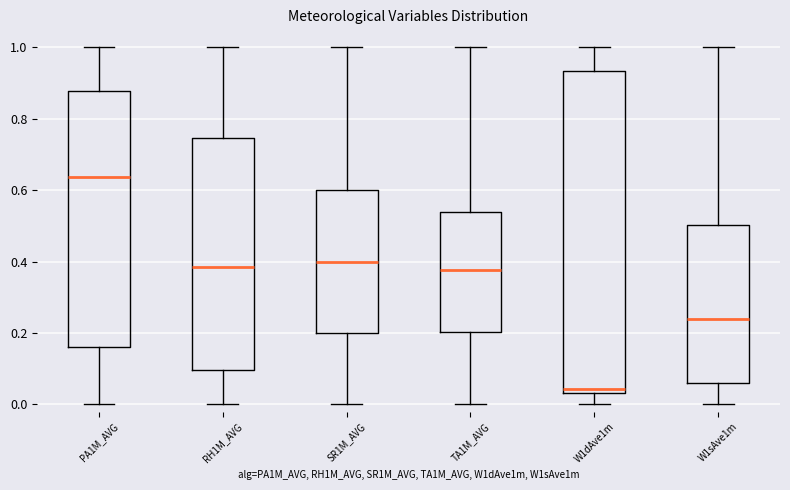

Which box has the highest median line?

PA1M_AVG